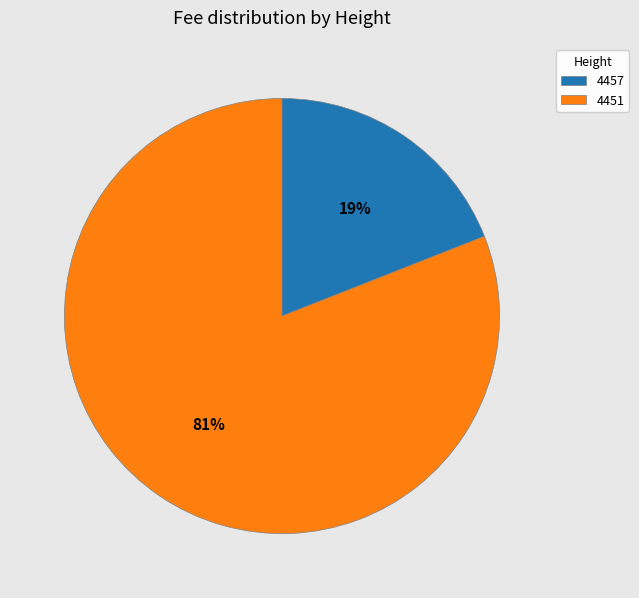

What is the ratio of the value at 4451 to the value at 4457?

4.3